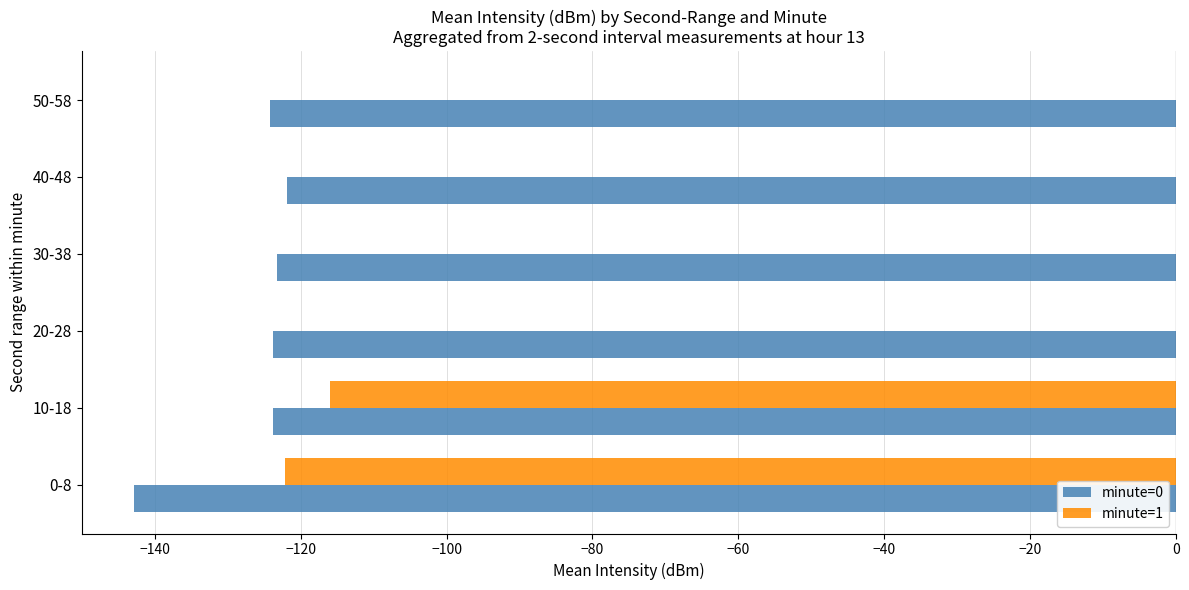

What is the sum of all minute=0 values?

-759.6